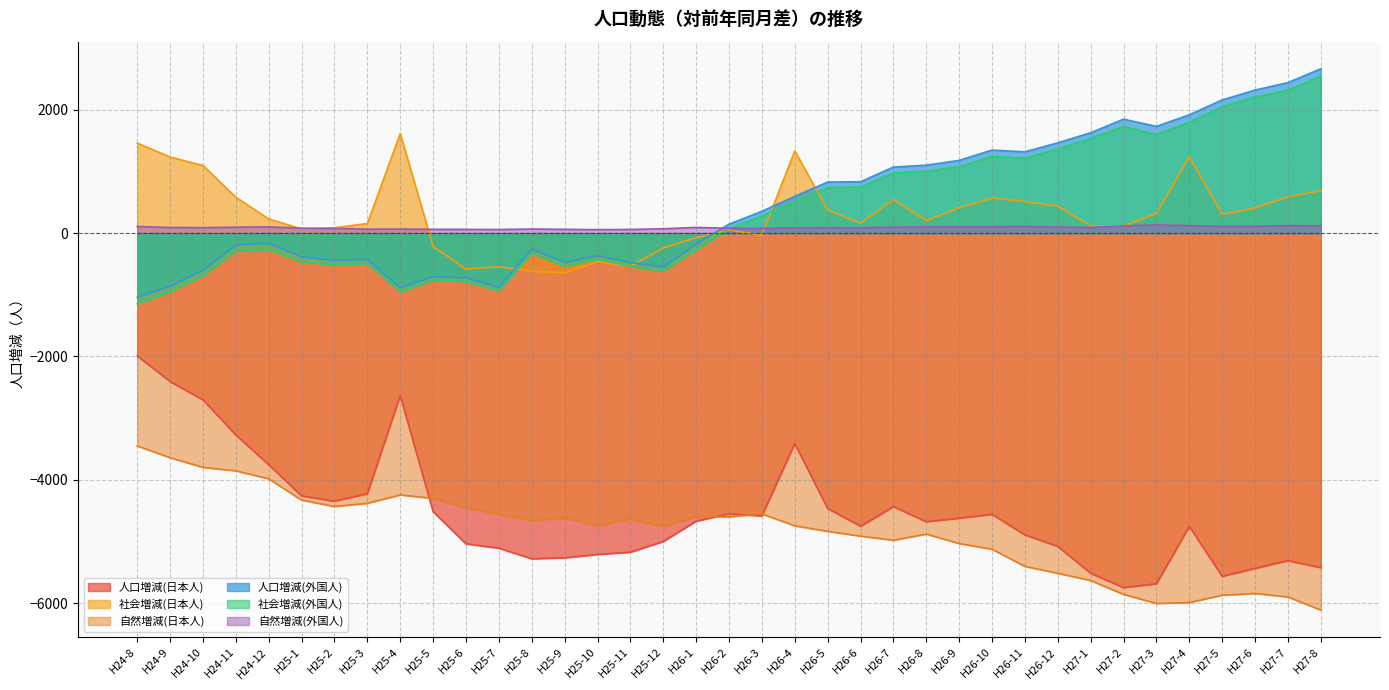

How many values in the 自然増減(日本人) series exceed -4746?

18